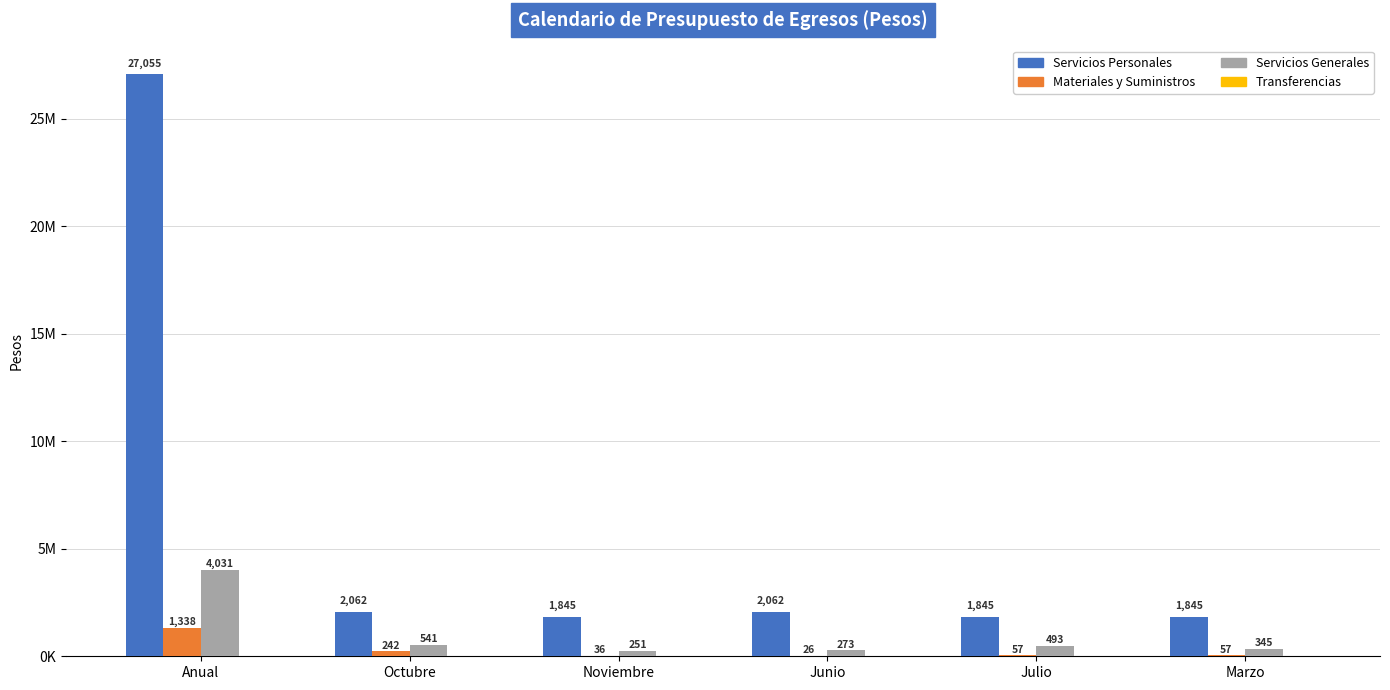

Are the bars horizontal?

No